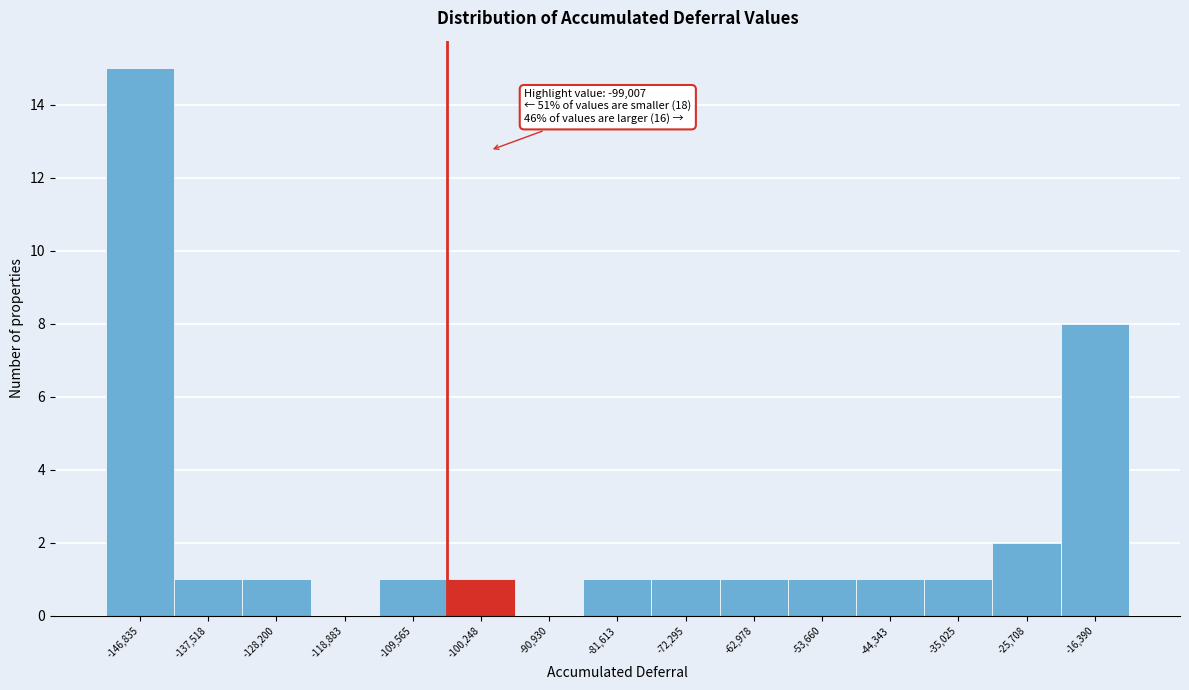

Which range on the x-axis has the tallest bar?

-151000 to -142000